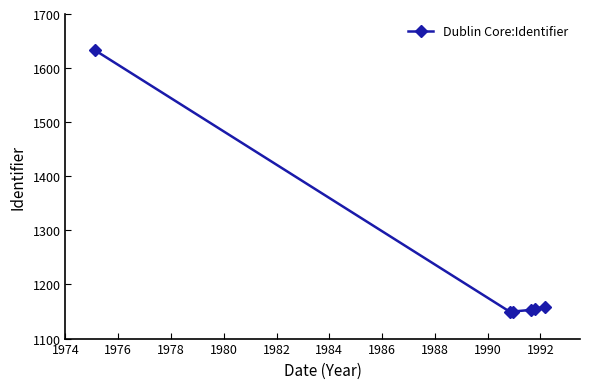

What is the smallest value displayed?

1149